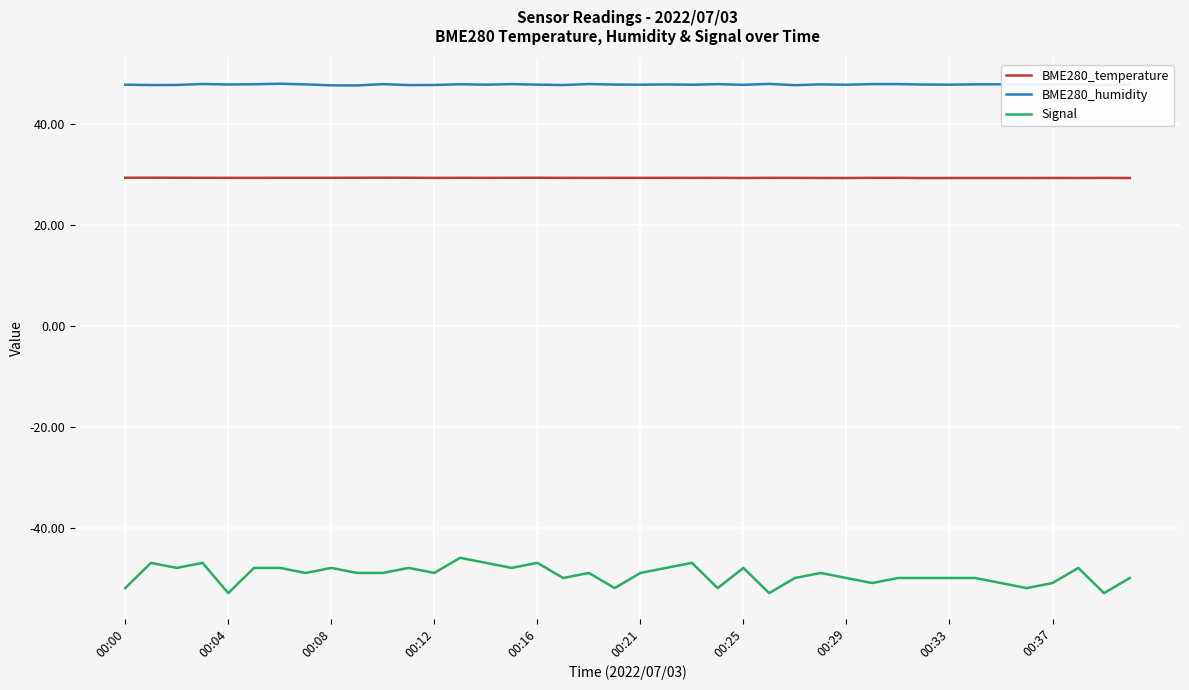

What is the minimum value shown in the chart?

-53.0